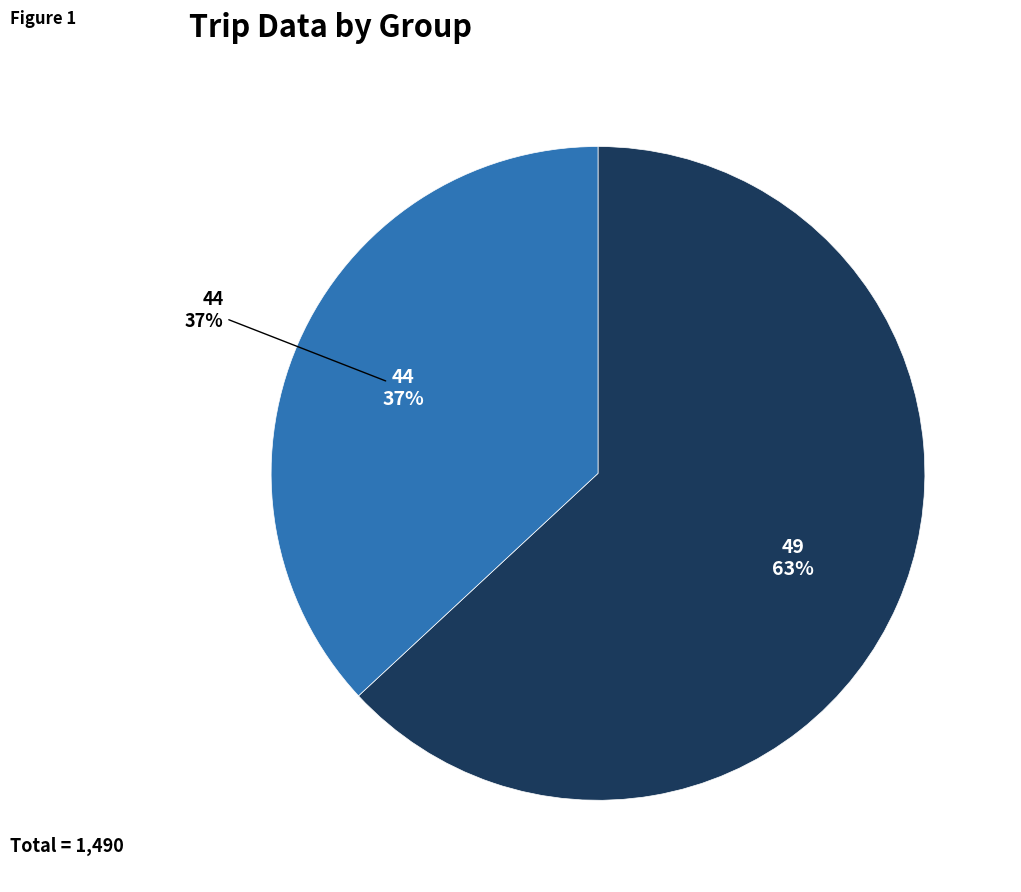

Which slice is the largest?

49